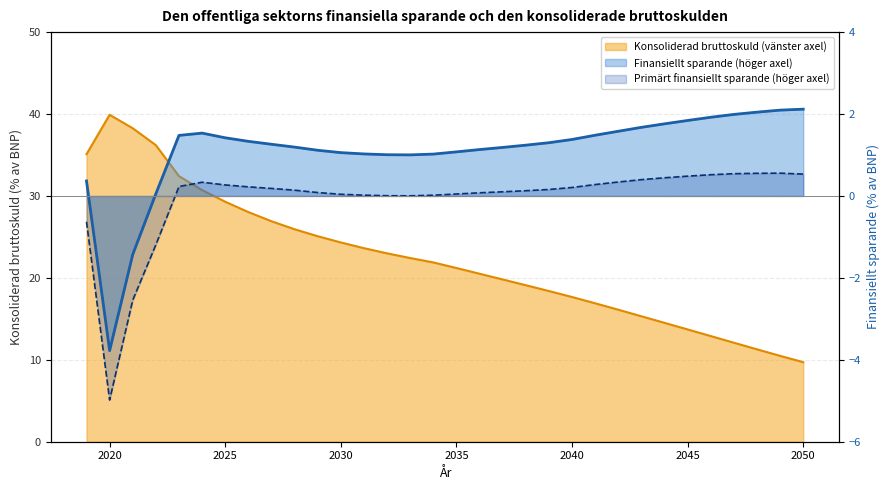

Reading right to left, what are all the values shown in this chart?

Konsoliderad bruttoskuld: 9.7	10.5	11.3	12.1	12.9	13.7	14.5	15.3	16.1	16.9	17.7	18.4	19.1	19.8	20.5	21.2	21.9	22.4	23.0	23.6	24.3	25.1	25.9	26.9	28.0	29.3	30.7	32.4	36.2	38.3	39.9	35.1
Finansiellt sparande: 2.1	2.1	2.0	2.0	1.9	1.8	1.8	1.7	1.6	1.5	1.4	1.3	1.2	1.2	1.1	1.1	1.0	1.0	1.0	1.0	1.1	1.1	1.2	1.3	1.3	1.4	1.5	1.5	0.1	-1.4	-3.8	0.4
Primärt finansiellt sparande: 0.5	0.6	0.6	0.5	0.5	0.5	0.4	0.4	0.3	0.3	0.2	0.2	0.1	0.1	0.1	0.0	0.0	0.0	0.0	0.0	0.0	0.1	0.1	0.2	0.2	0.3	0.3	0.2	-1.2	-2.5	-5.0	-0.6